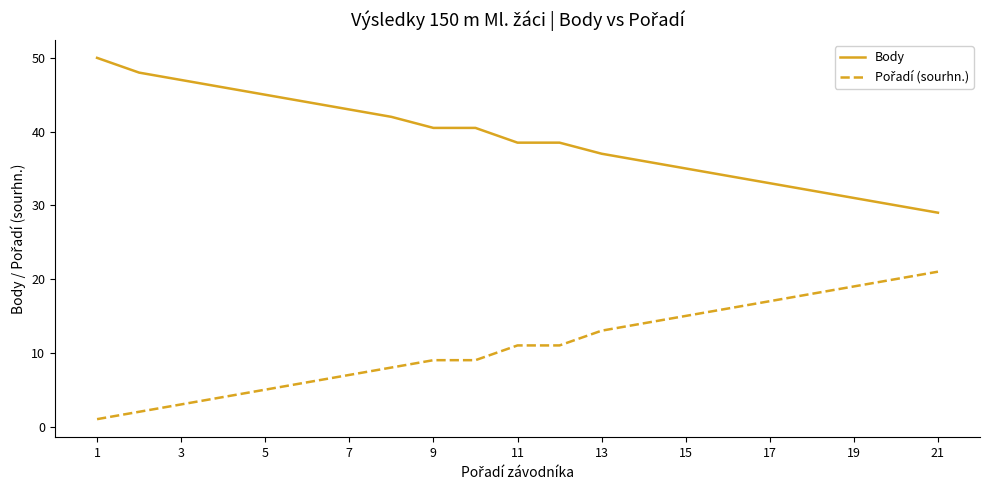

What is the difference between the maximum and minimum values in the Body series?

21.0